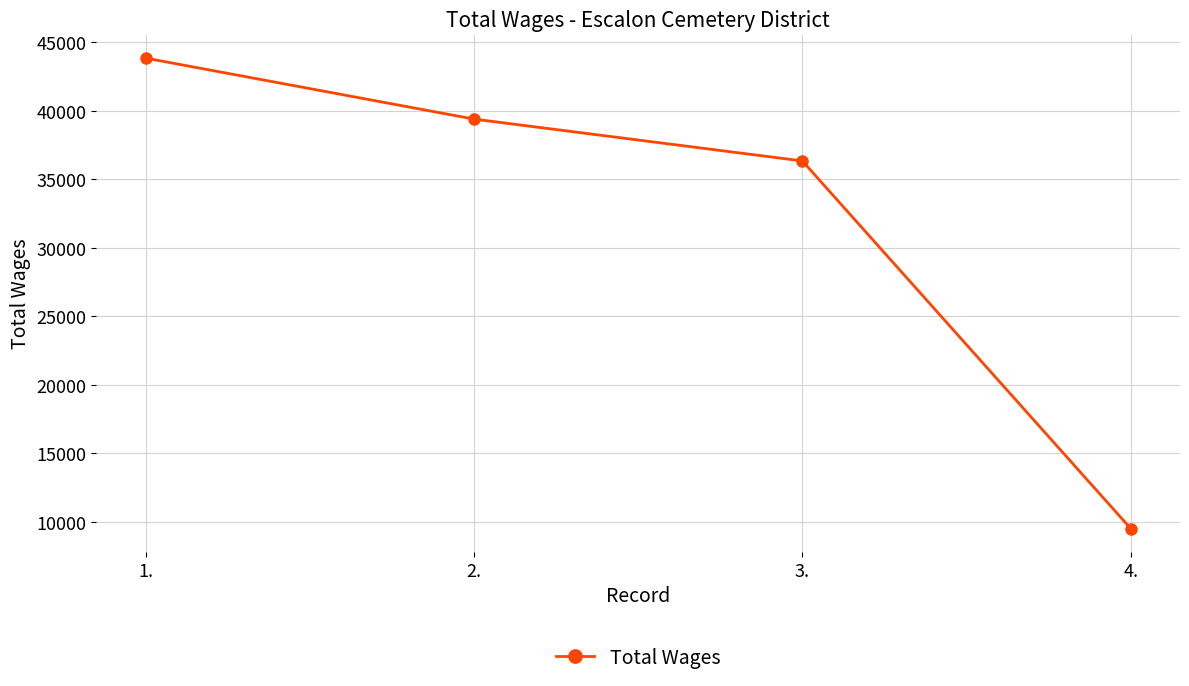

Reading right to left, transcribe all the data shown in this chart.

4.=9507	3.=36340	2.=39394	1.=43847